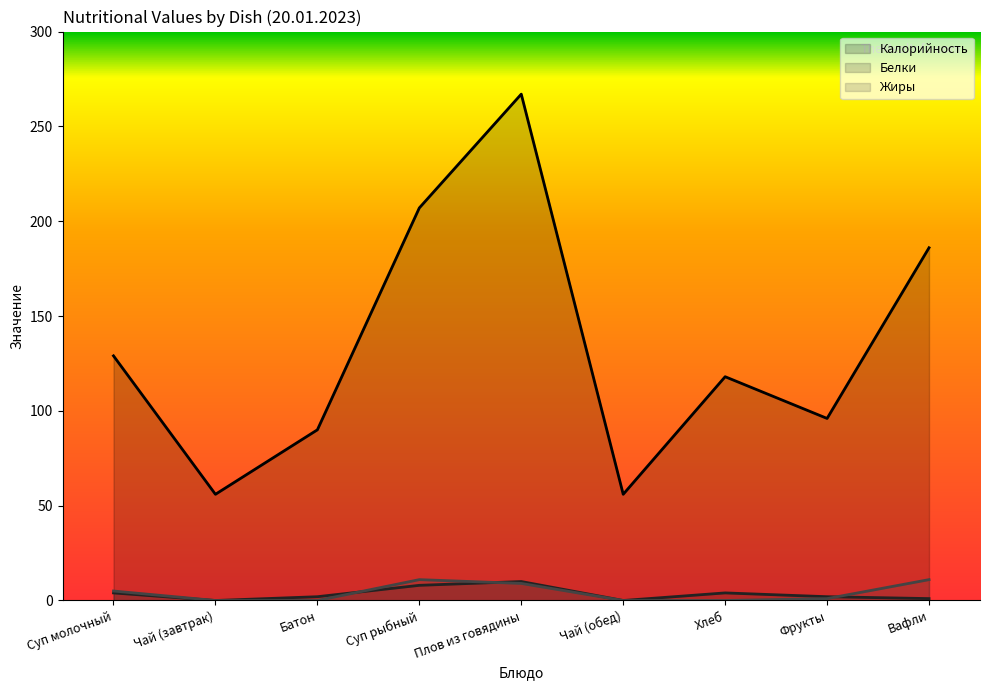

Reading left to right, extract all data points from this chart.

Калорийность: 129	56	90	207	267	56	118	96	186
Белки: 4	0	2	8	10	0	4	2	1
Жиры: 5	0	0	11	9	0	0	1	11